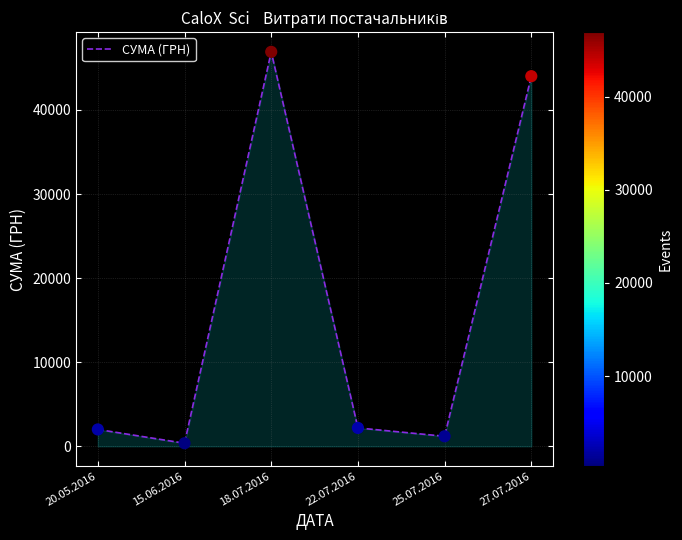

What is the ratio of the value at 27.07.2016 to the value at 15.06.2016?

119.9